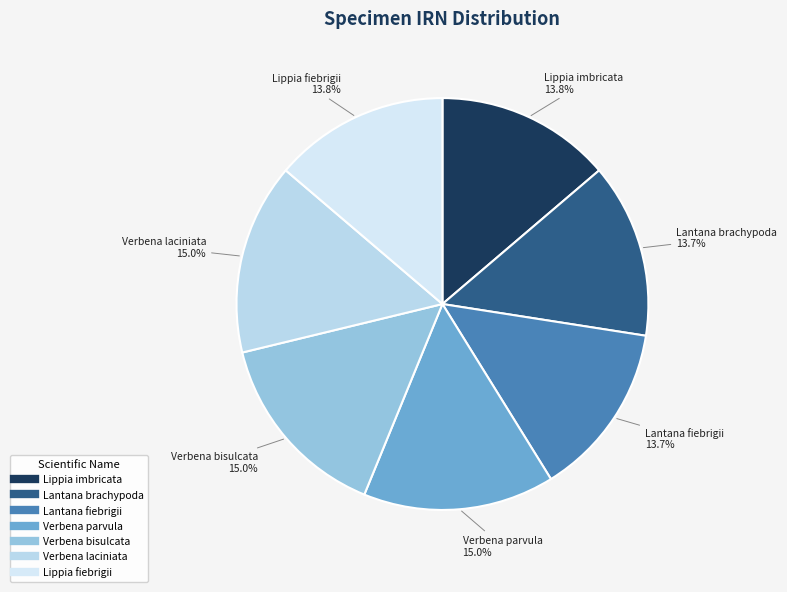

How many slices are in this pie chart?

7